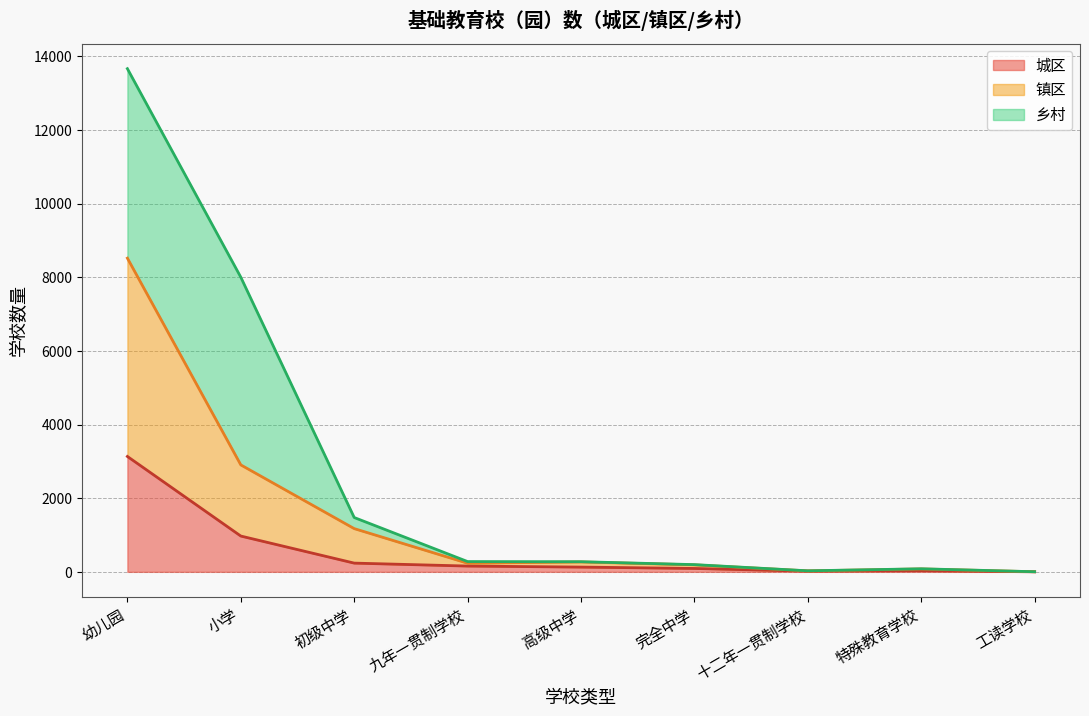

Which category has the highest value in the 城区 series?

幼儿园